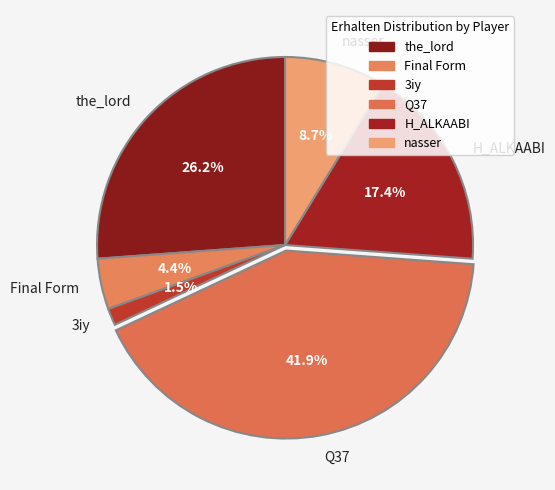

True or false: Q37 accounts for 49% of the total.

False